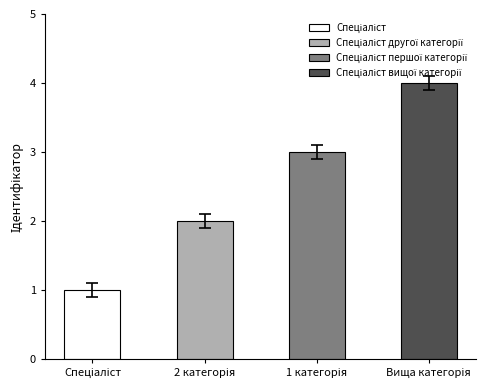

What is the label of the 3rd bar from the right?

Спеціаліст другої категорії